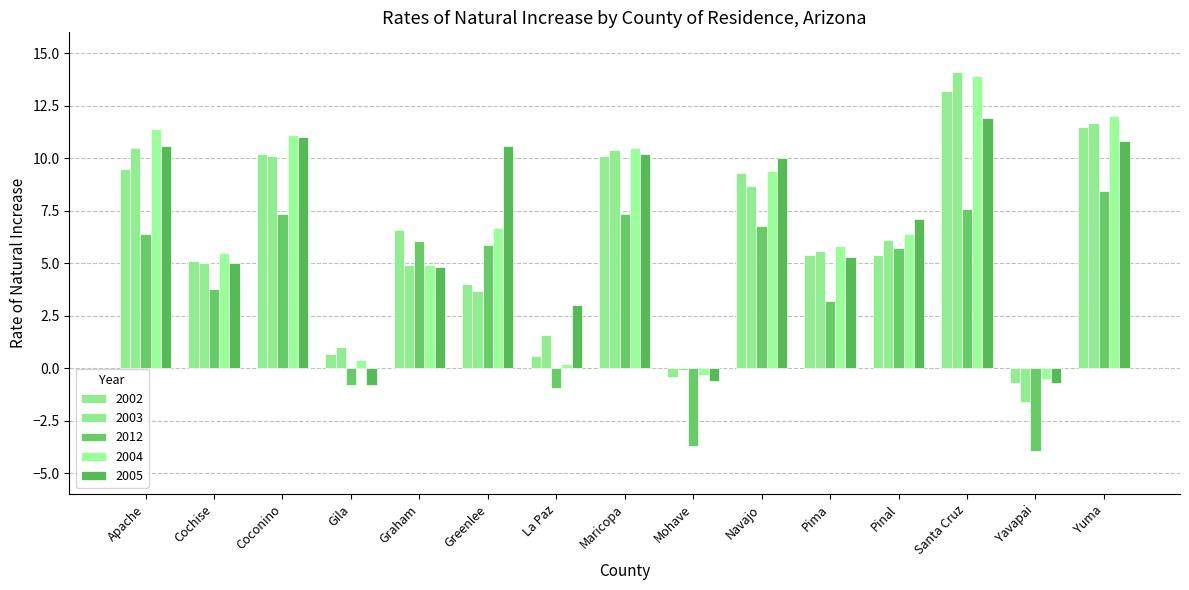

What is the total value across all series at Apache?

48.4